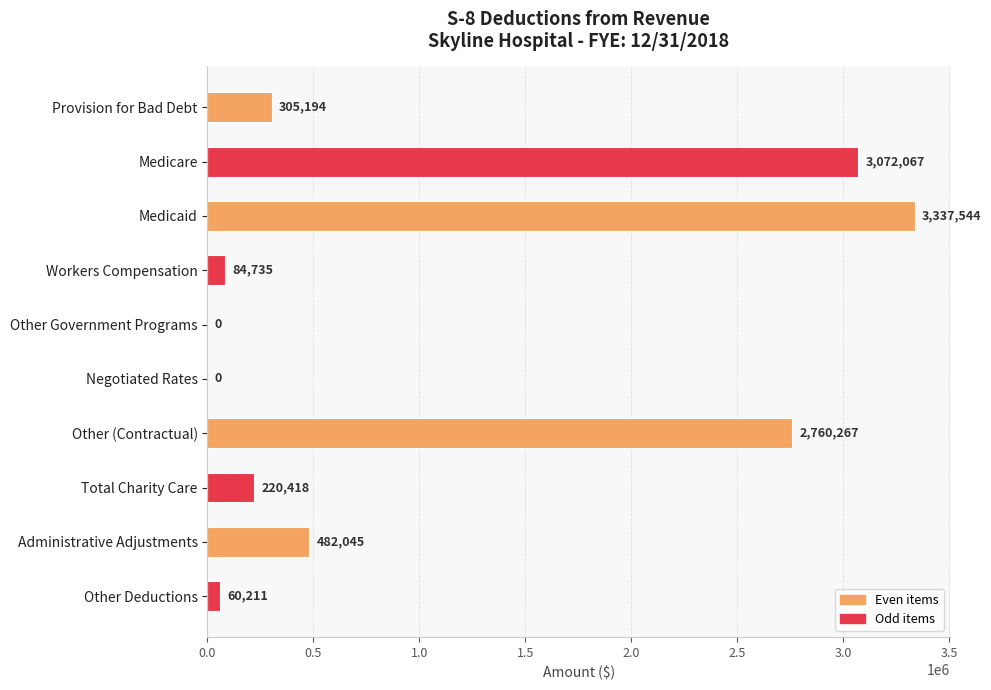

What is the greatest value displayed?

3337544